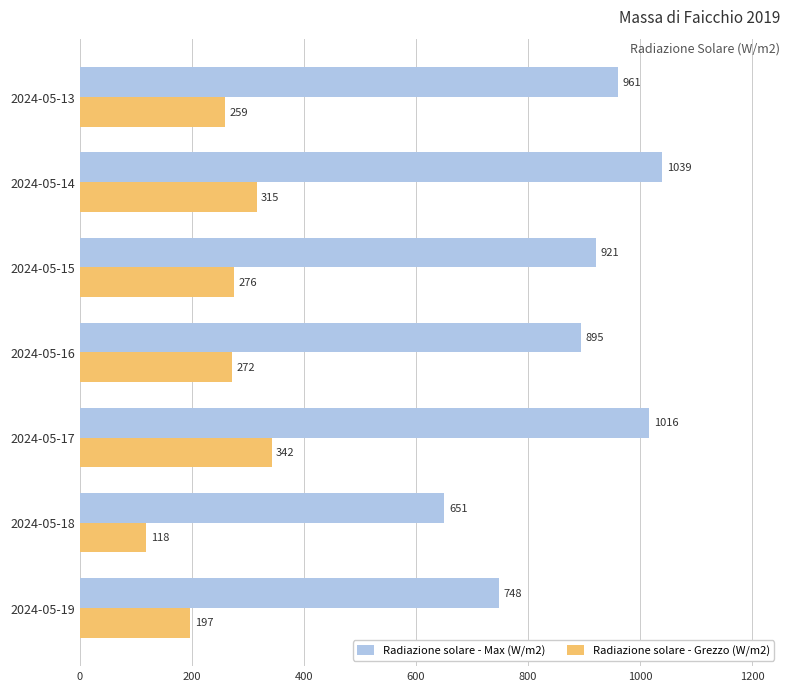

What is the sum of all Radiazione solare - Max (W/m2) values?

6234.0